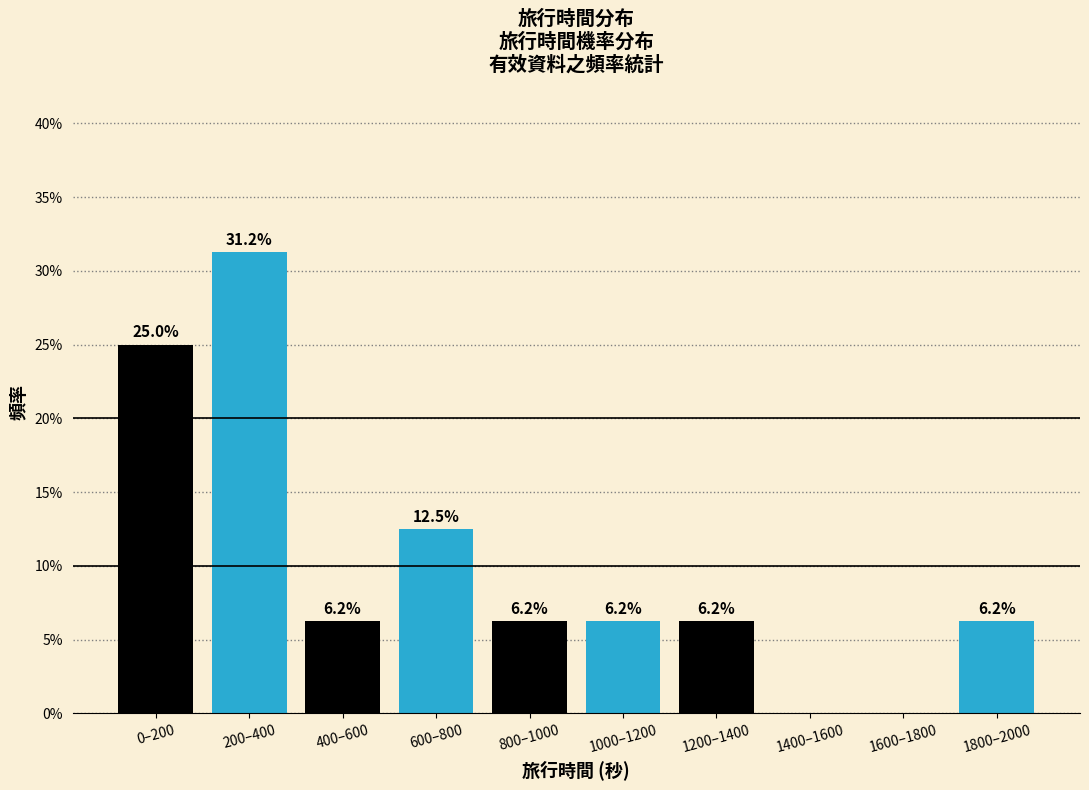

Is it true that the value at 400–600 is 6.2?

True